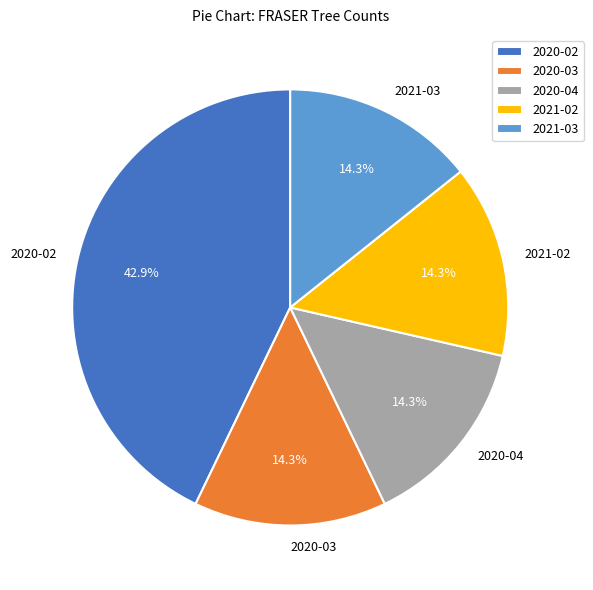

Which slice is the largest?

2020-02